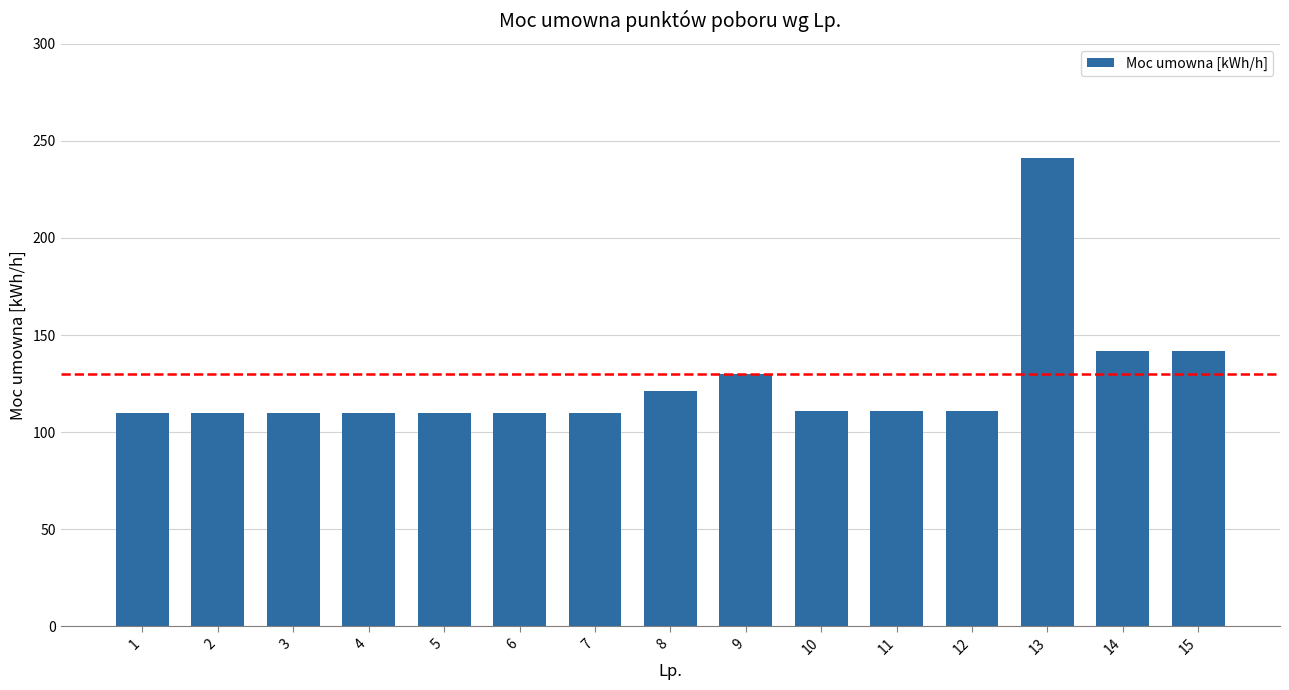

Read the value at 15, to the nearest 50.

150